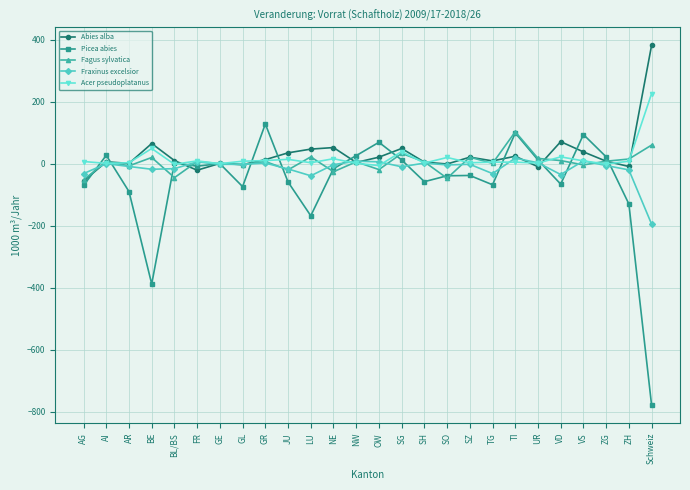

True or false: Fagus sylvatica and Picea abies cross at least once.

True